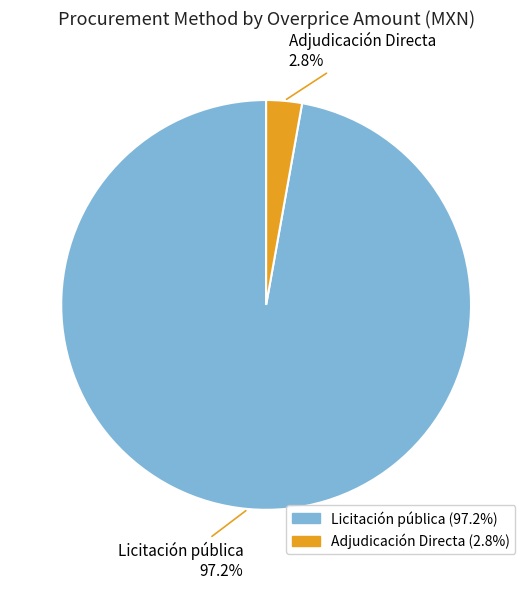

Which slice is the smallest?

Adjudicación Directa